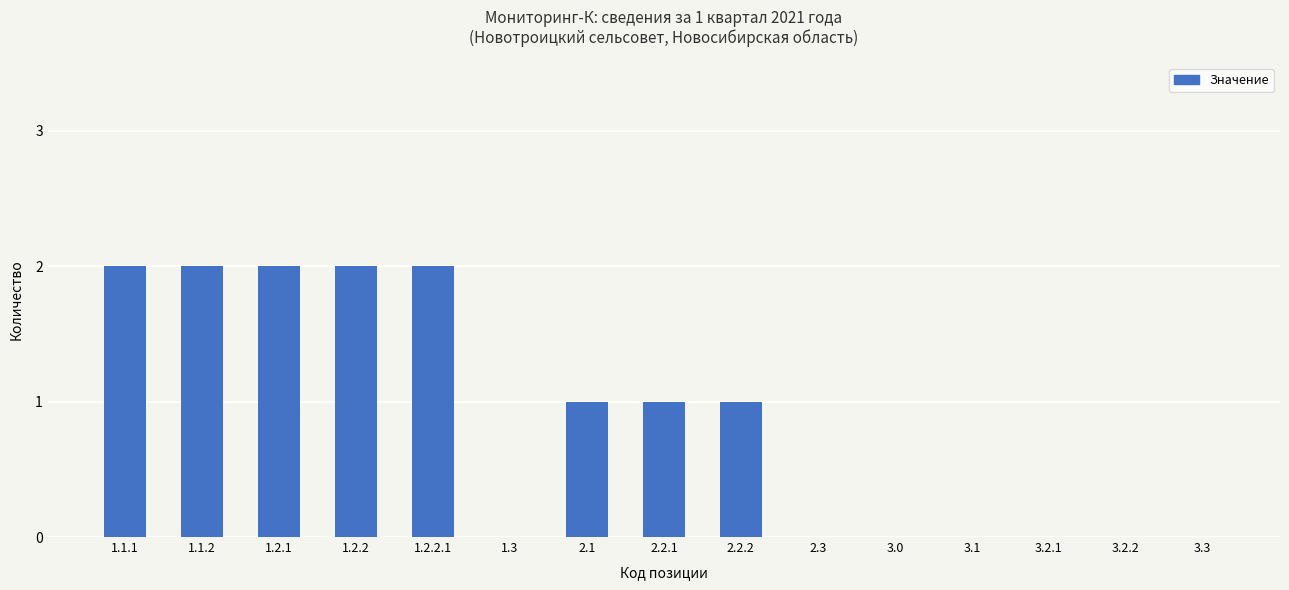

Approximately how many times larger is the value at 2.2.2 compared to 1.1.1?

0.5